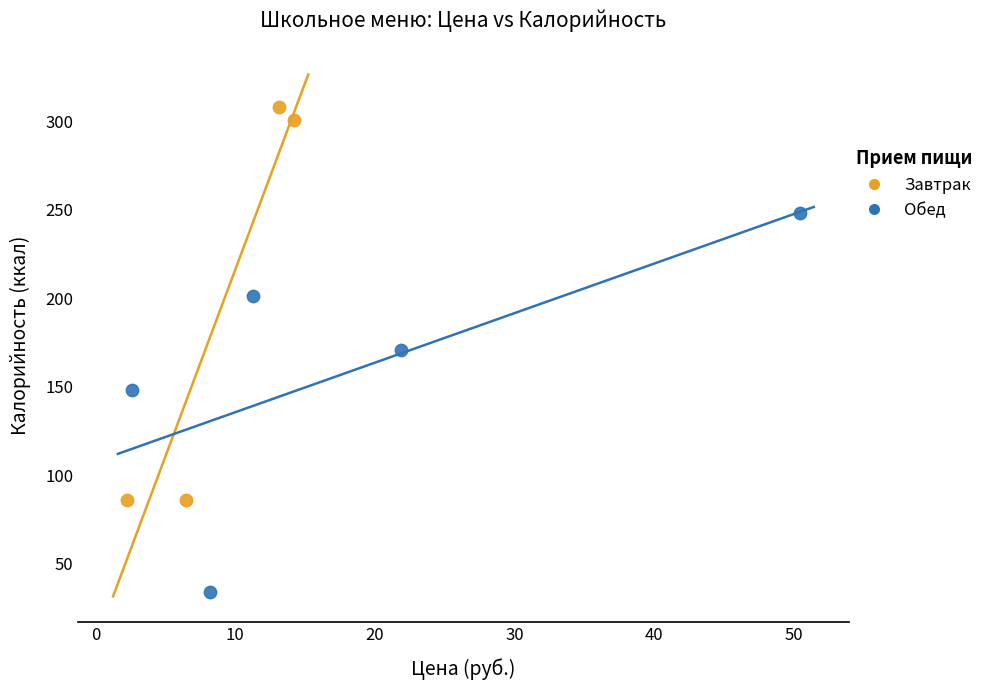

Which series reaches the maximum Y coordinate?

Завтрак